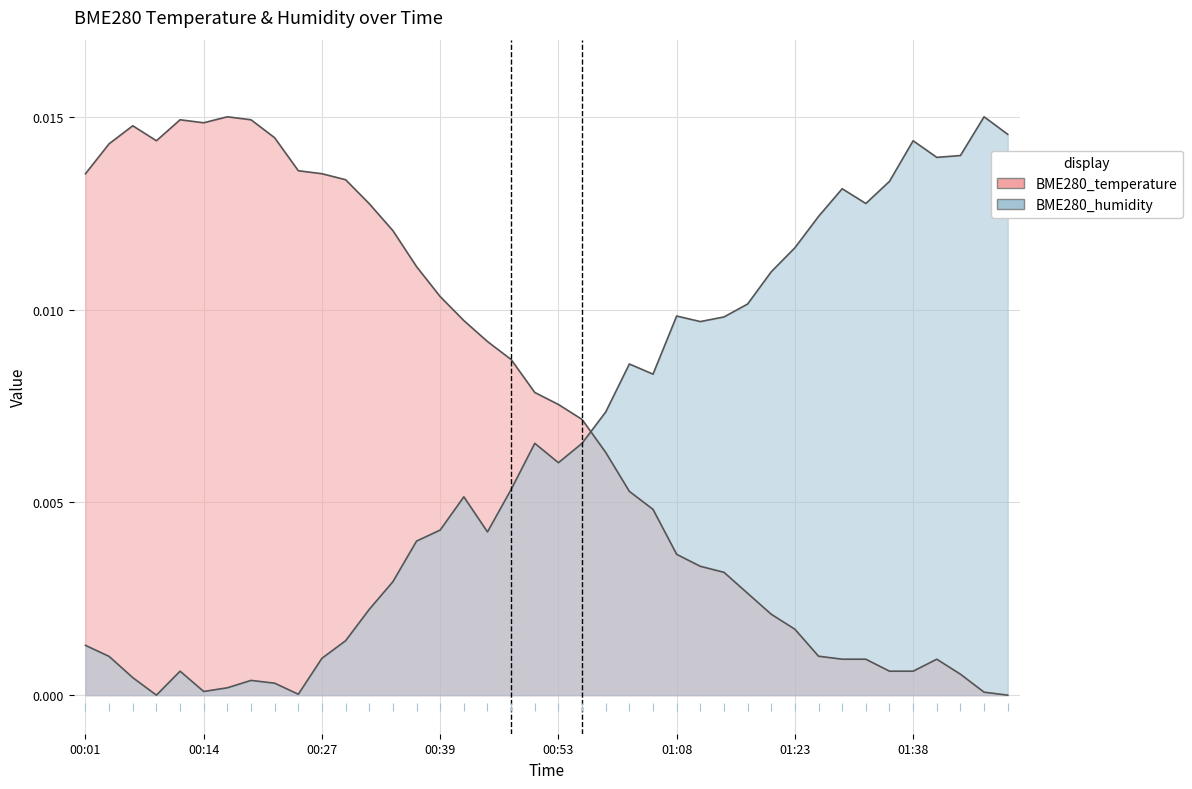

Which series has the largest total across all categories?

BME280_temperature